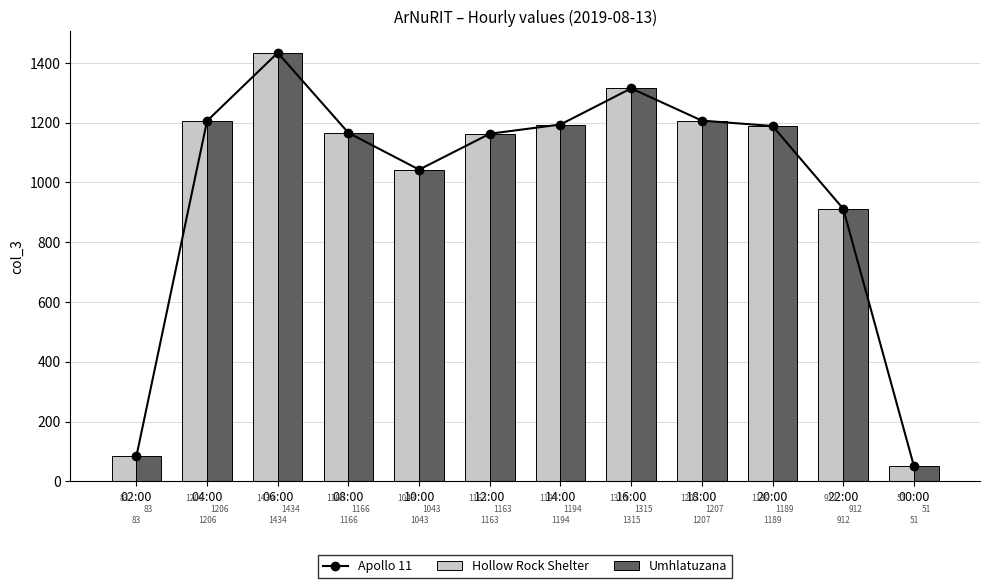

At which category does the chart reach its minimum across all series?

00:00